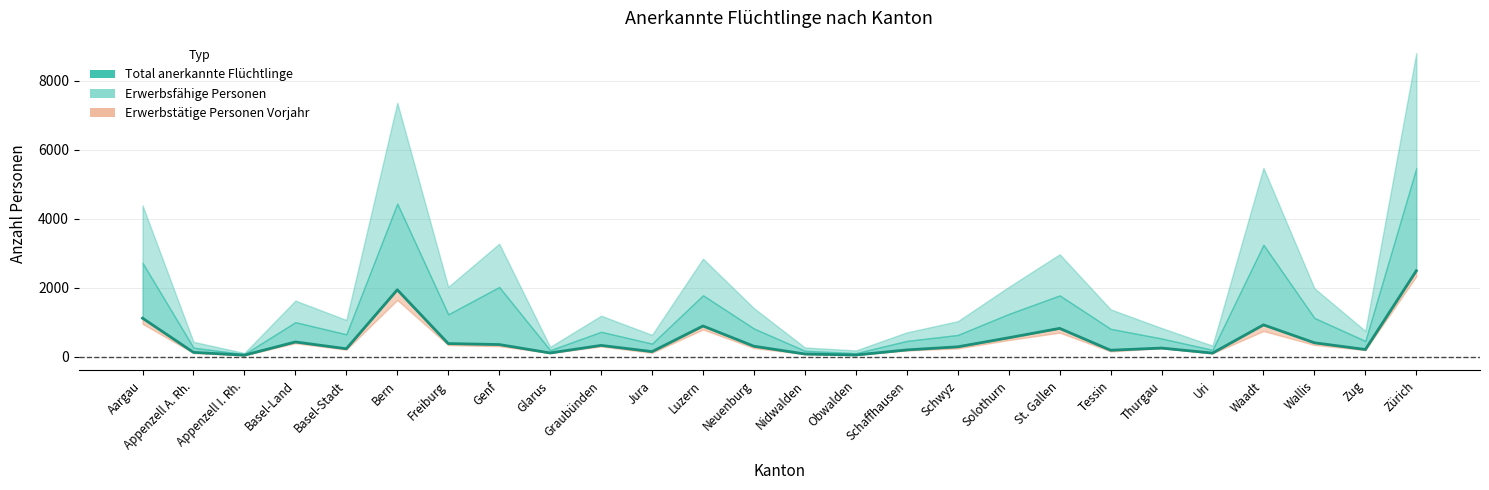

True or false: the data shows 44 at Obwalden.

True